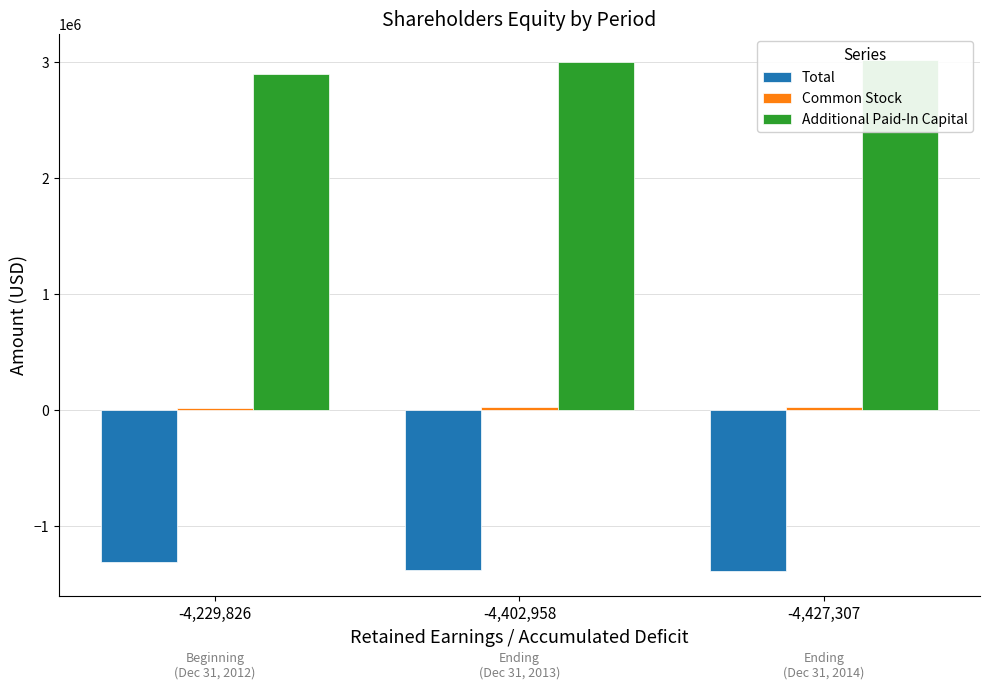

At which category is the sum across all series the highest?

-4,427,307